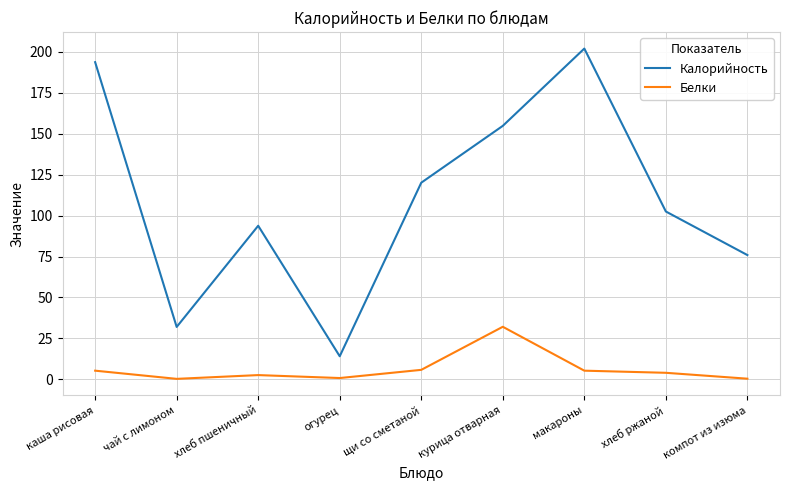

Which series has the largest total across all categories?

Калорийность